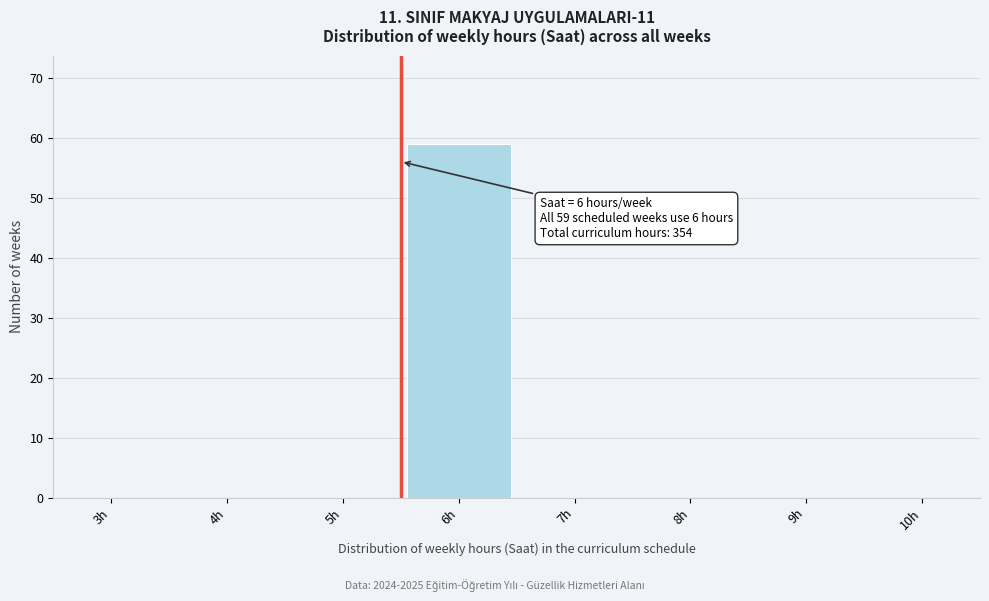

Reading left to right, list all the values displayed in this chart.

3h=0	4h=0	5h=0	6h=59	7h=0	8h=0	9h=0	10h=0